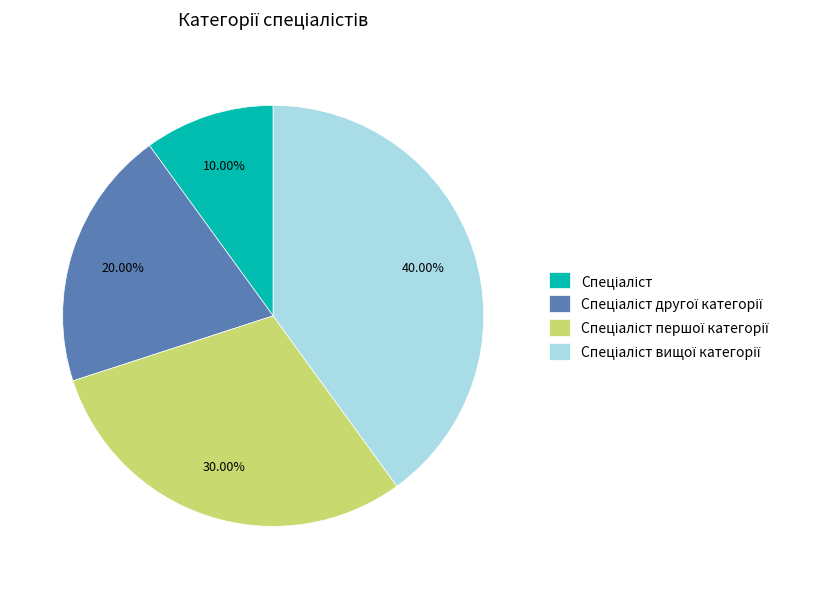

Is there a majority slice in this chart?

No